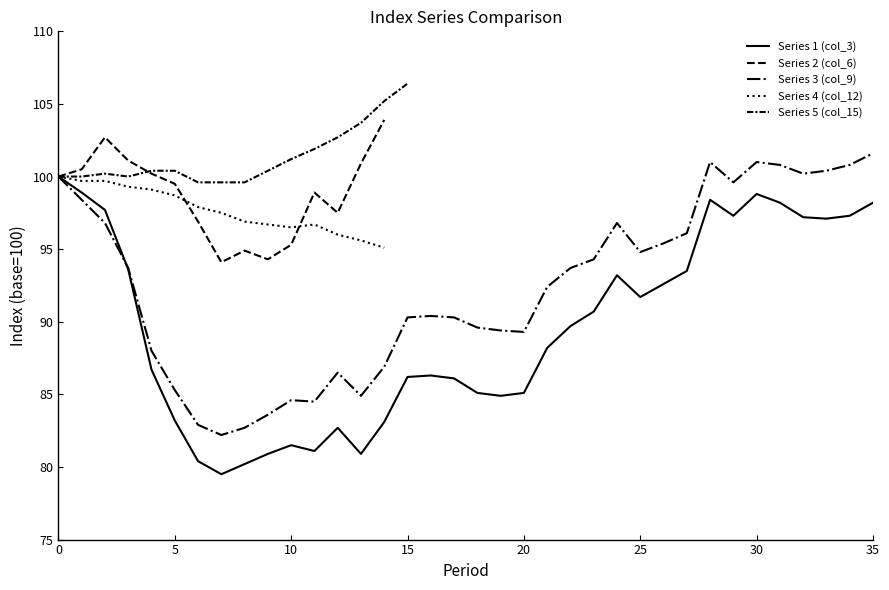

True or false: the data shows 59 at 35.

False